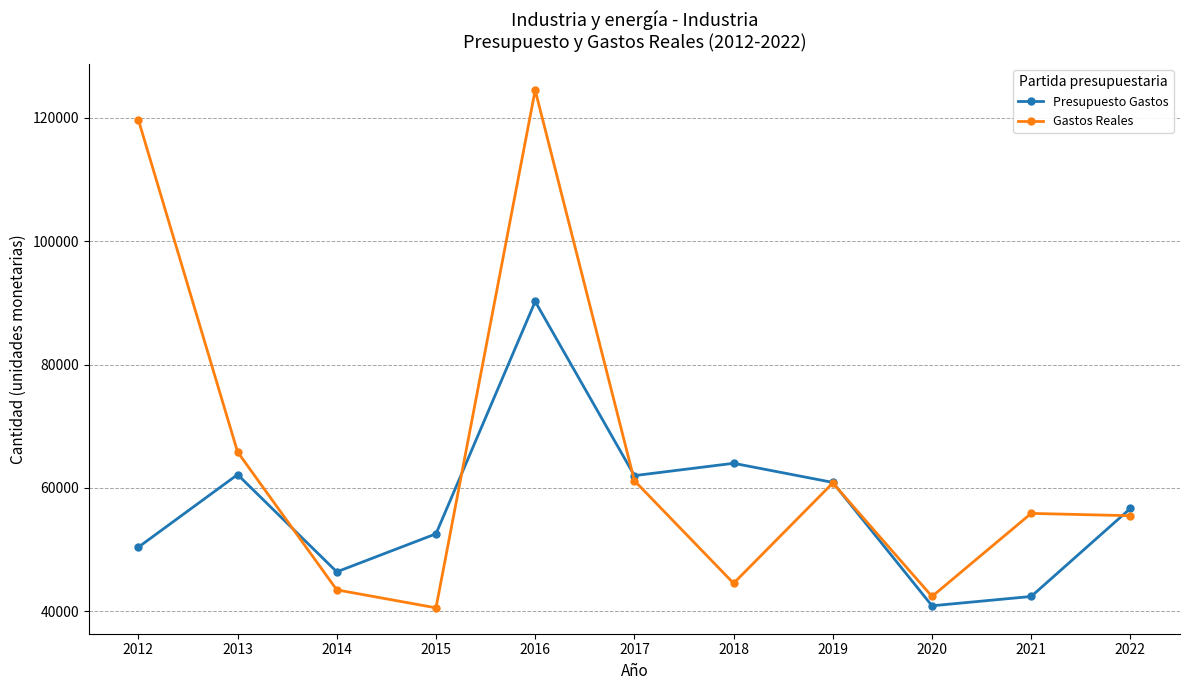

List the series in order of their peak value, highest first.

Gastos Reales, Presupuesto Gastos